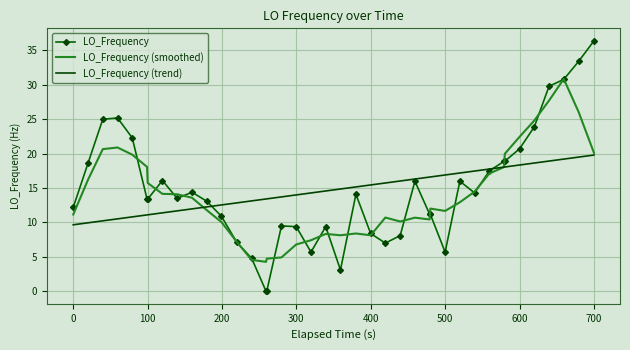

Which series has the widest spread of values?

LO_Frequency